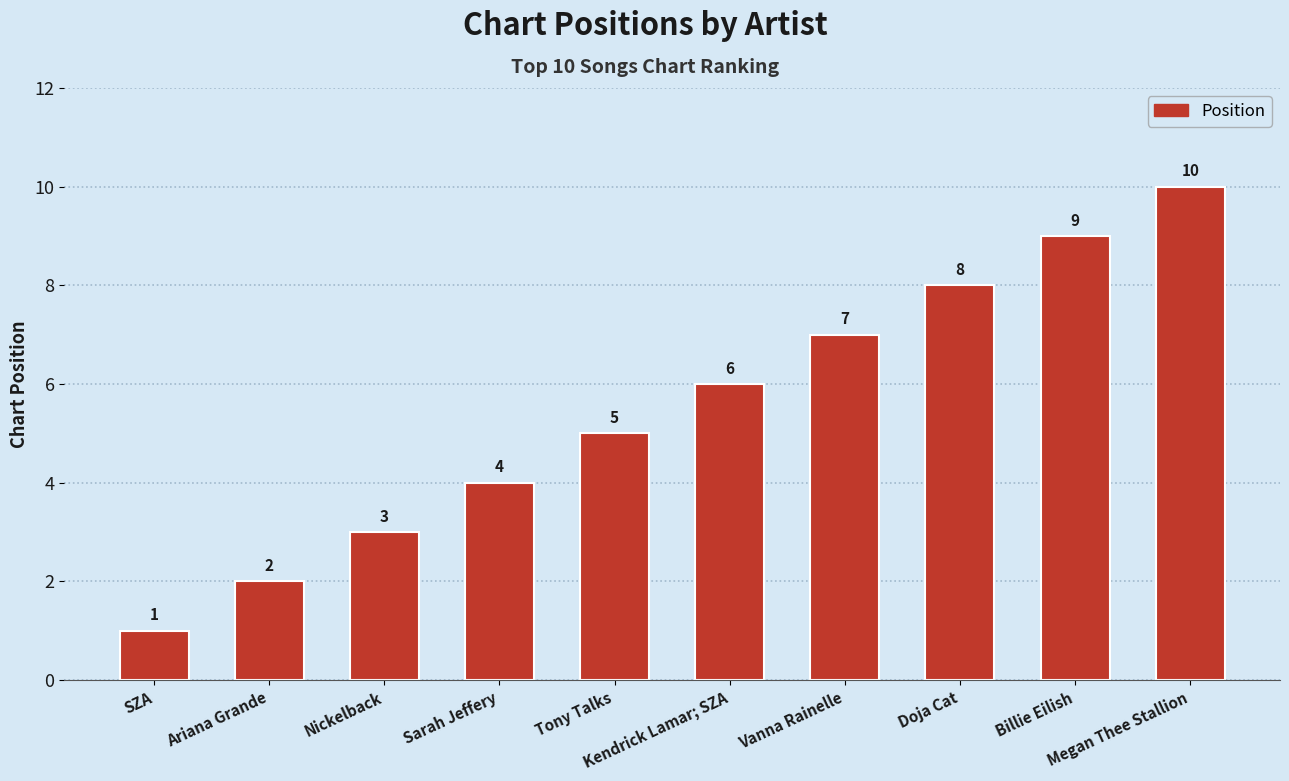

What is the sum of the values at Sarah Jeffery and Nickelback?

7